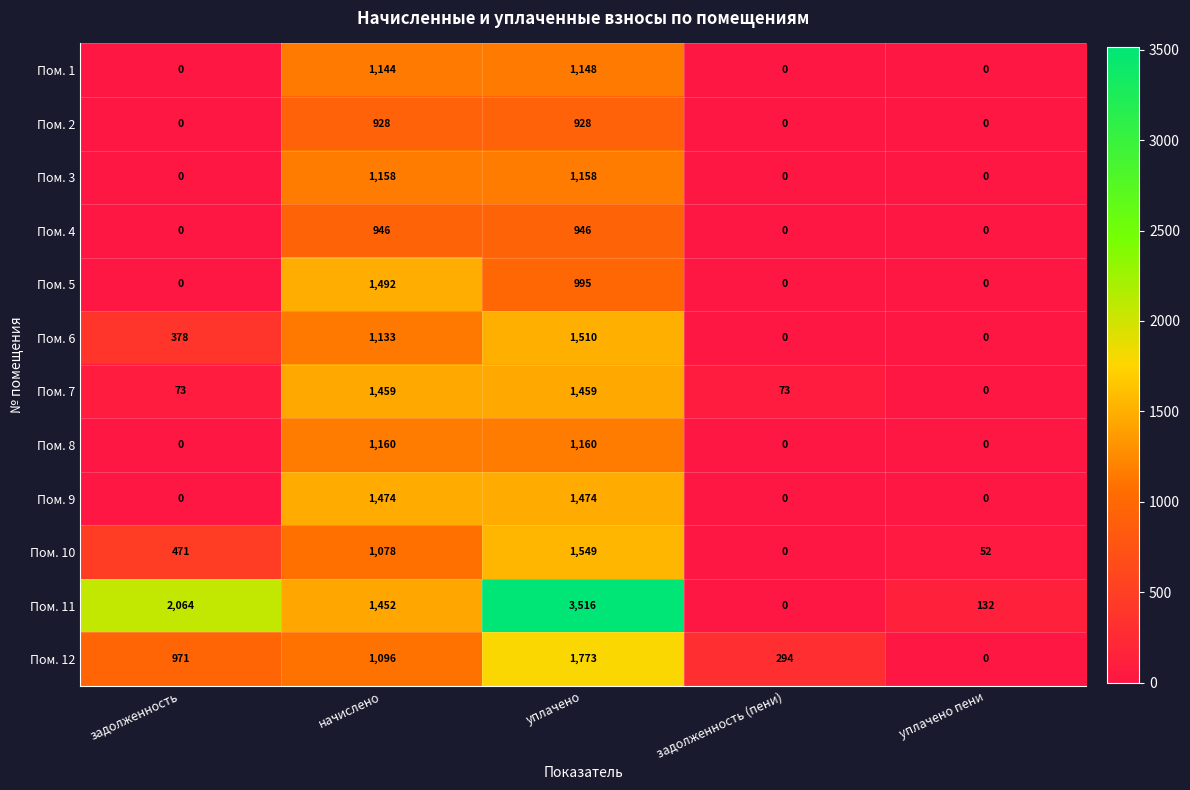

Where is Пом. 5 nearest to the value 746?

уплачено